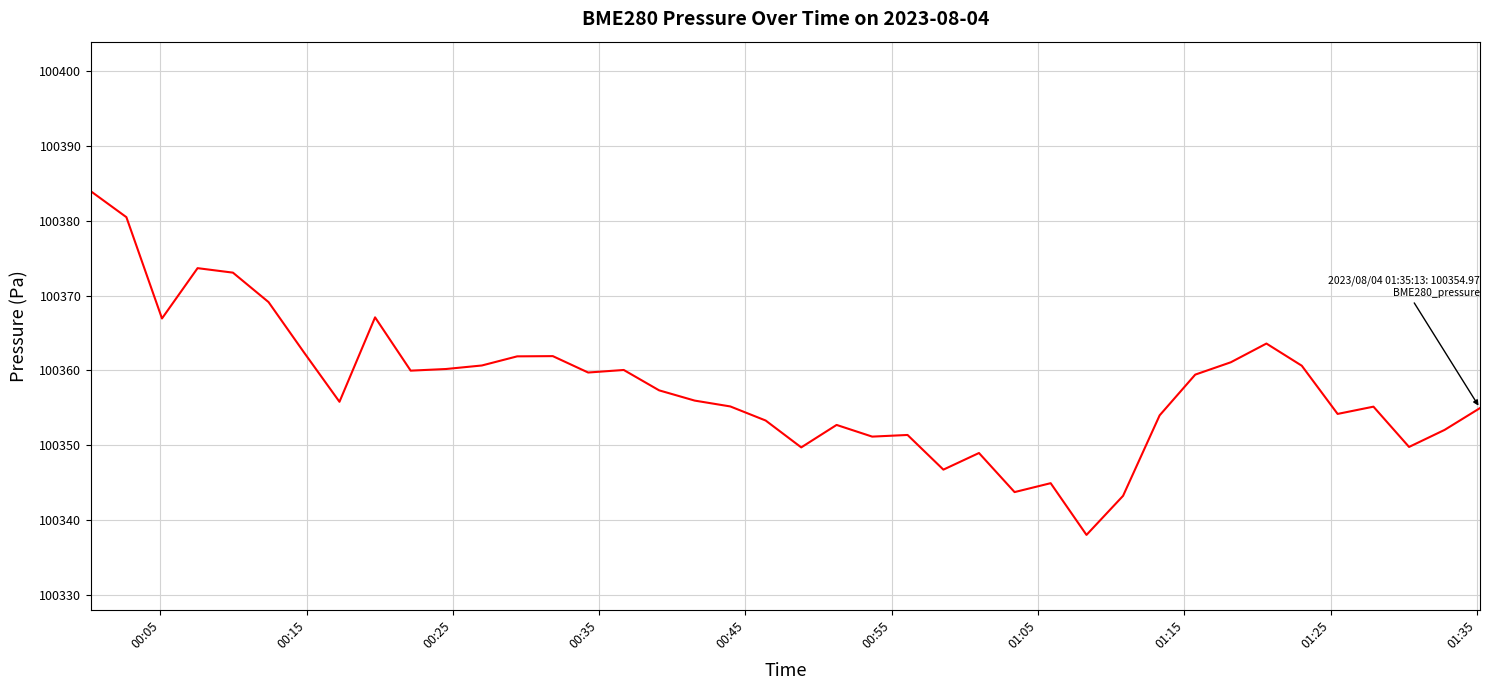

What is the difference between the maximum and minimum values?

45.9